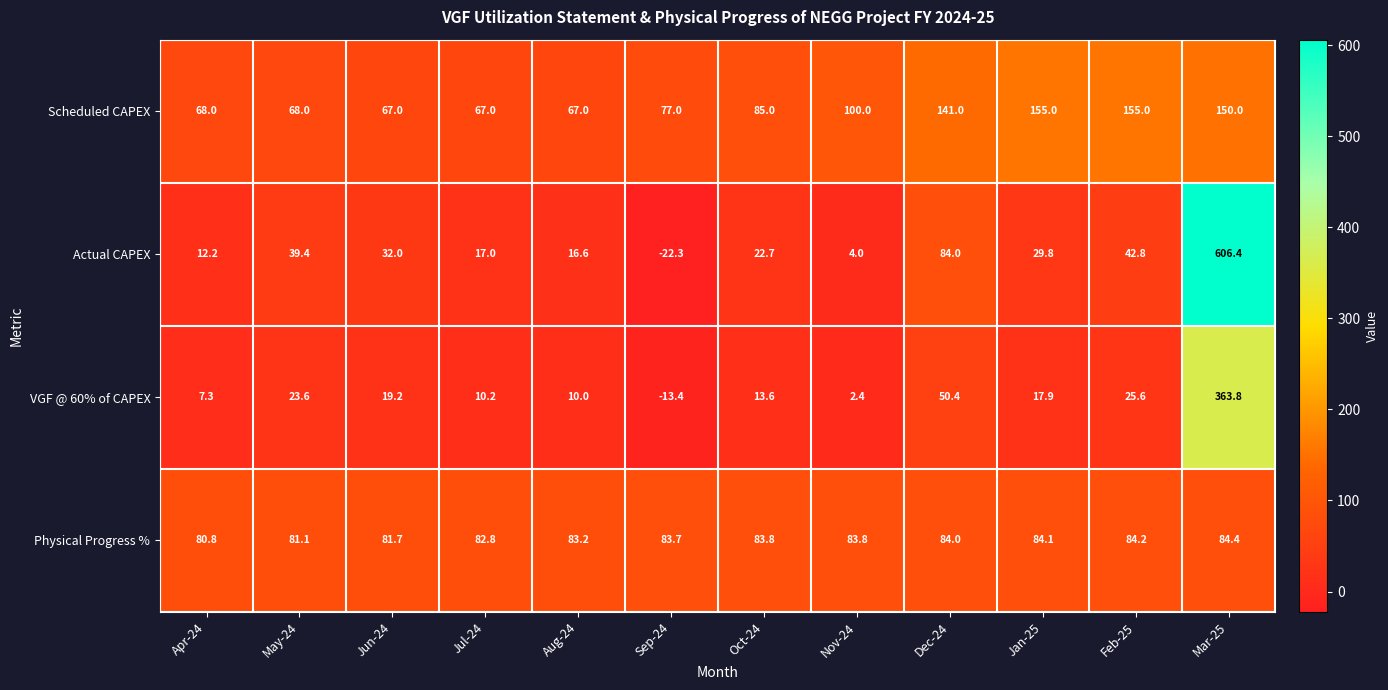

Which series changed the most between Sep-24 and Dec-24?

Actual CAPEX